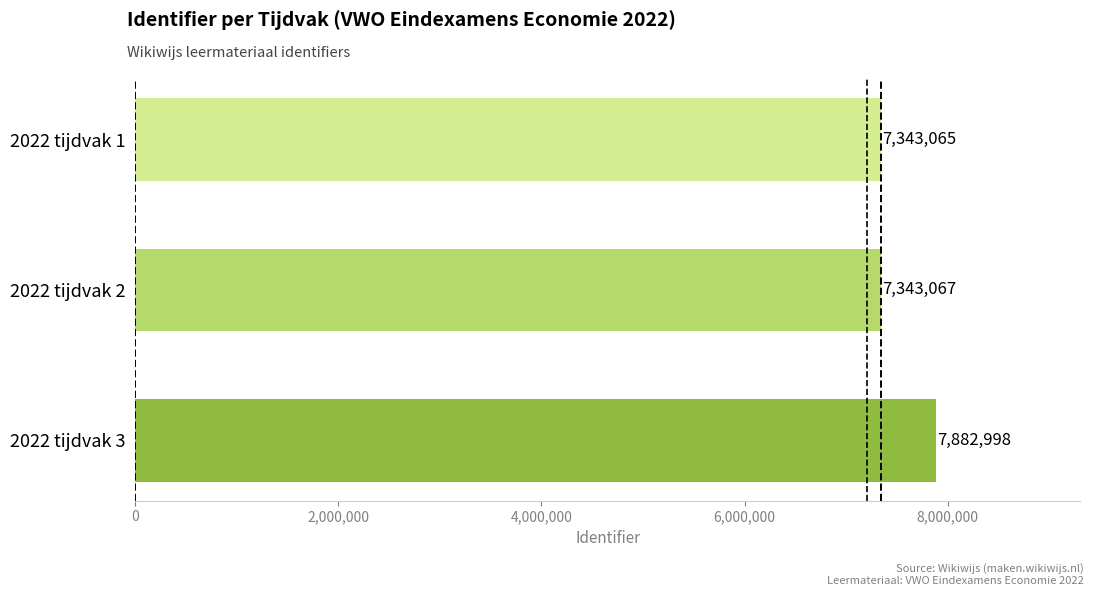

At which category does the chart reach its minimum across all series?

2022 tijdvak 1